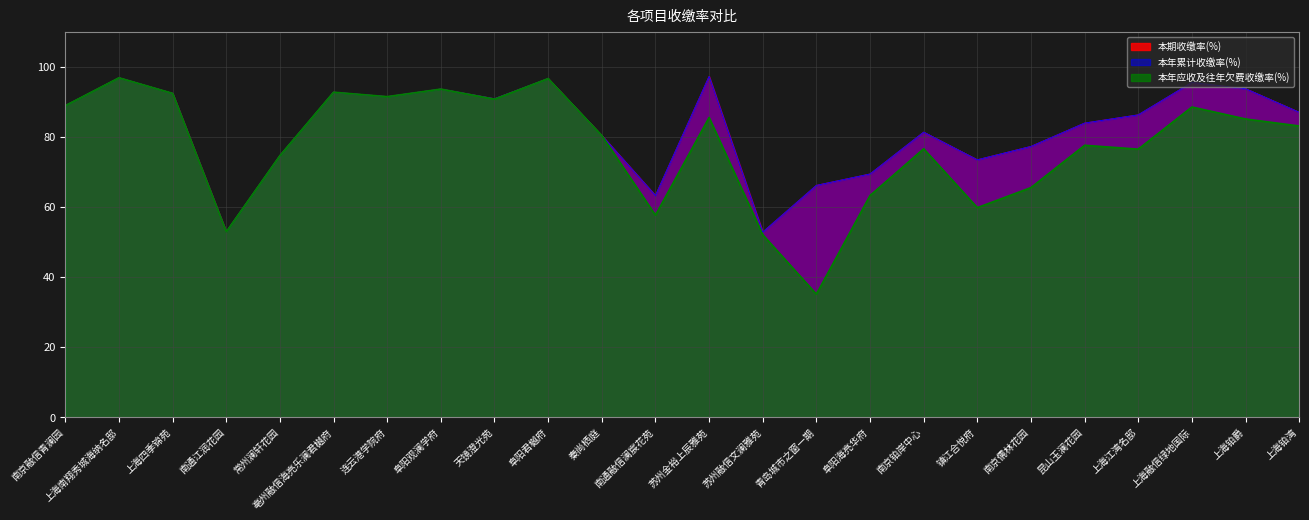

At which label is 本年应收及往年欠费收缴率(%) closest to 66?

南京儒林花园